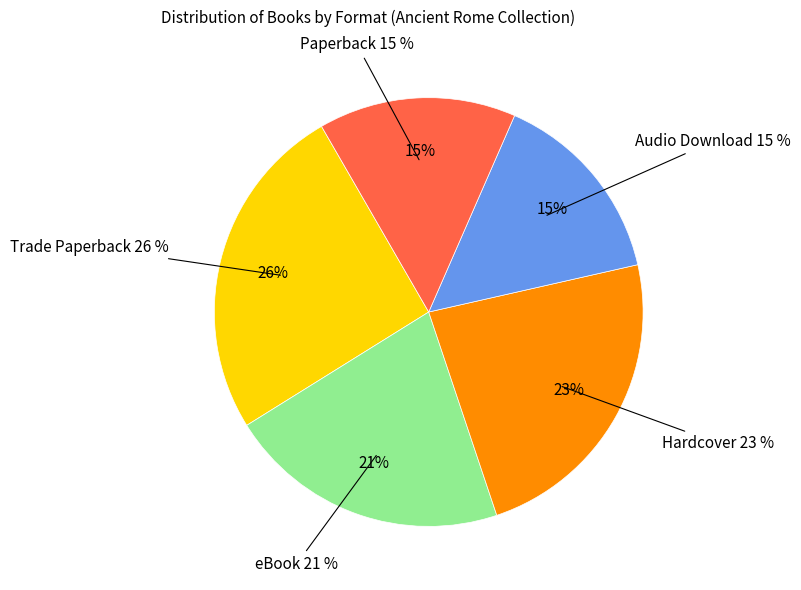

Rank the categories by value from highest to lowest.

Trade Paperback, Hardcover, eBook, Audio Download, Paperback